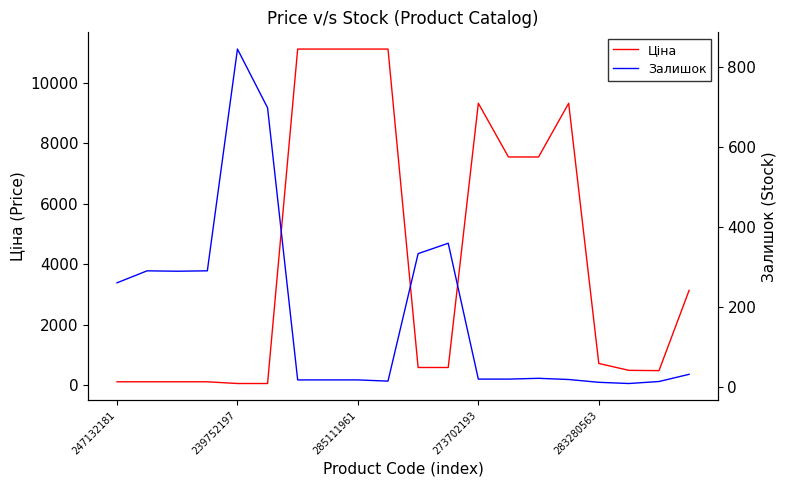

List the series in order of their overall mean, highest first.

Ціна, Залишок